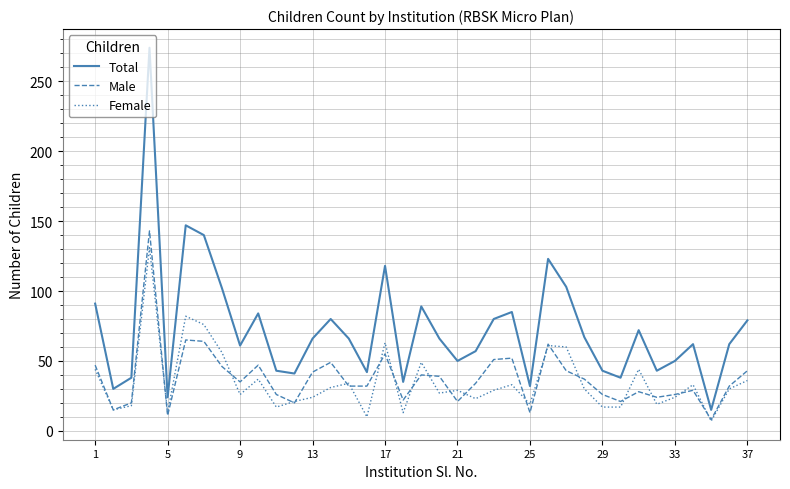

True or false: Female and Total cross at least once.

False